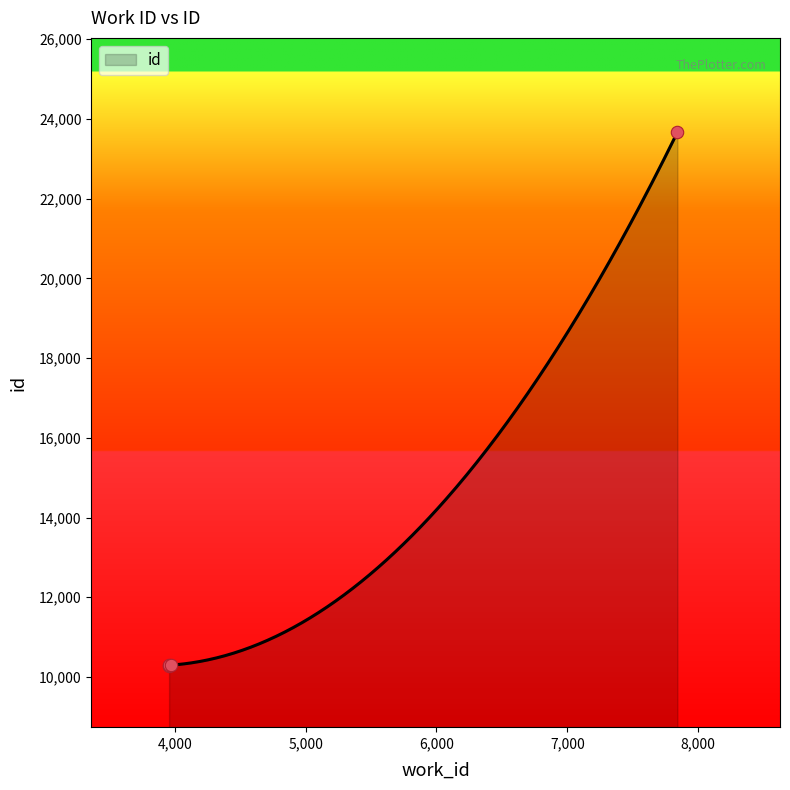

Between 3970 and 3959, which is larger?

3970